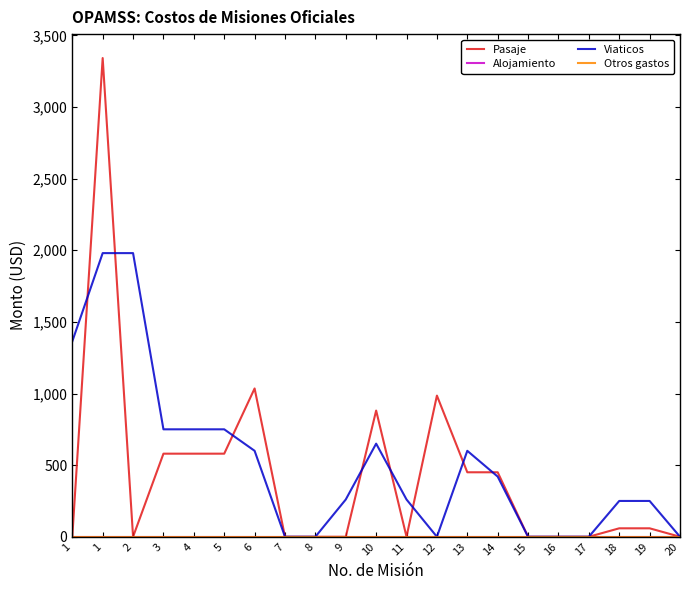

True or false: Alojamiento has a value of 0.0 at 2.

True